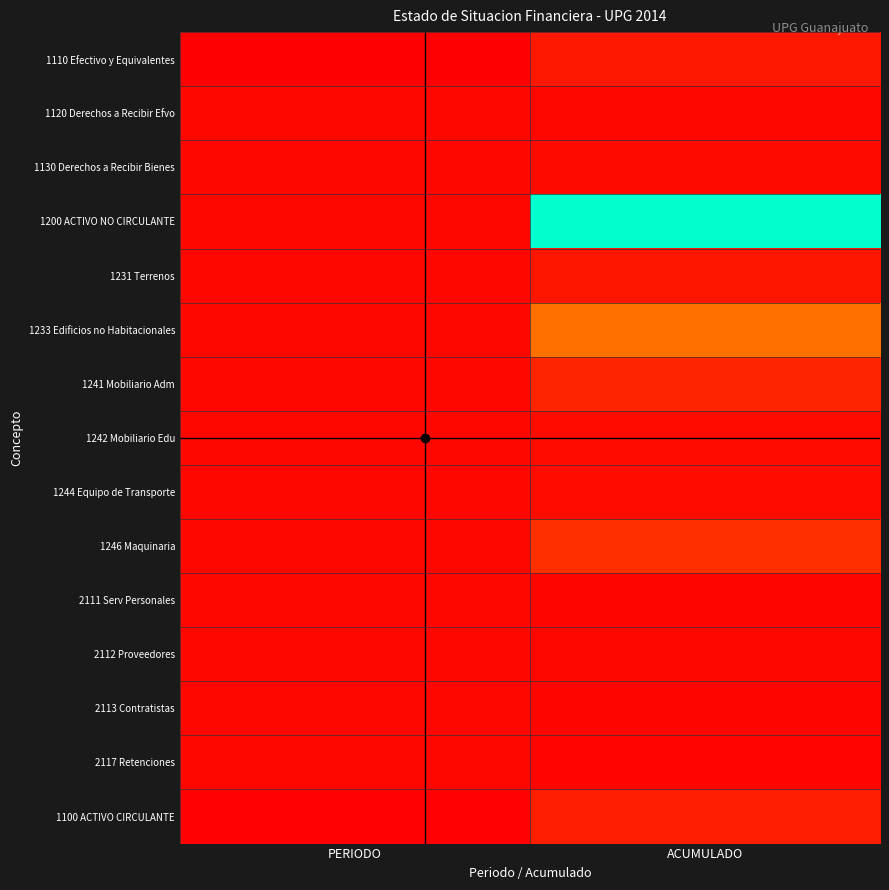

At which category does the chart reach its peak across all series?

ACUMULADO